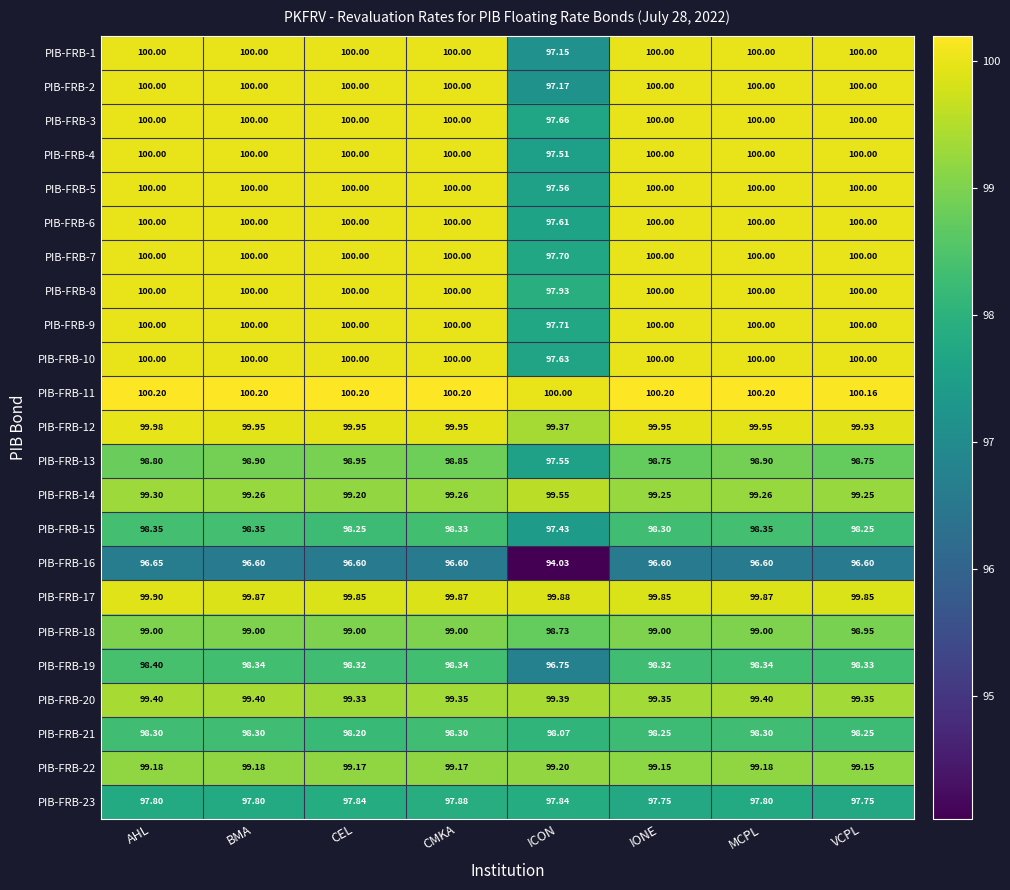

Where is PIB-FRB-7 nearest to the value 98?

ICON